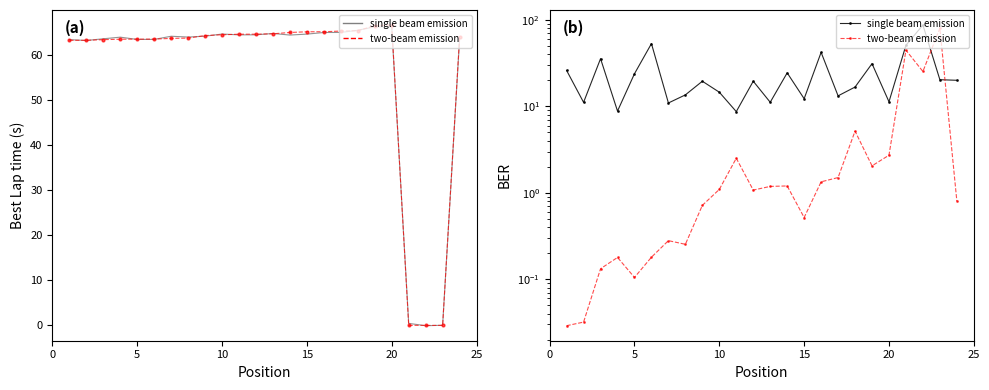

Reading left to right, list all the values displayed in this chart.

Best Lap time: 63.3	63.1	63.5	63.9	63.4	63.4	64.1	63.9	64.1	64.6	64.4	64.4	64.7	64.3	64.6	64.9	64.9	65.4	66.2	66.1	0.4	-0.1	0.0	63.5
Best Lap time (smooth): 63.2	63.2	63.3	63.4	63.4	63.5	63.6	63.7	64.2	64.4	64.5	64.5	64.6	64.9	65.1	65.1	65.2	65.3	66.4	66.6	0.0	0.0	0.0	63.9
single beam emission: 26.1	11.2	35.8	8.8	23.9	53.4	11.0	13.6	19.6	14.6	8.7	19.6	11.2	24.5	12.3	42.3	13.3	16.8	31.3	11.3	51.1	87.7	20.4	20.1
two-beam emission: 0.0	0.0	0.1	0.2	0.1	0.2	0.3	0.3	0.7	1.1	2.5	1.1	1.2	1.2	0.5	1.3	1.5	5.2	2.1	2.7	44.8	25.4	80.8	0.8